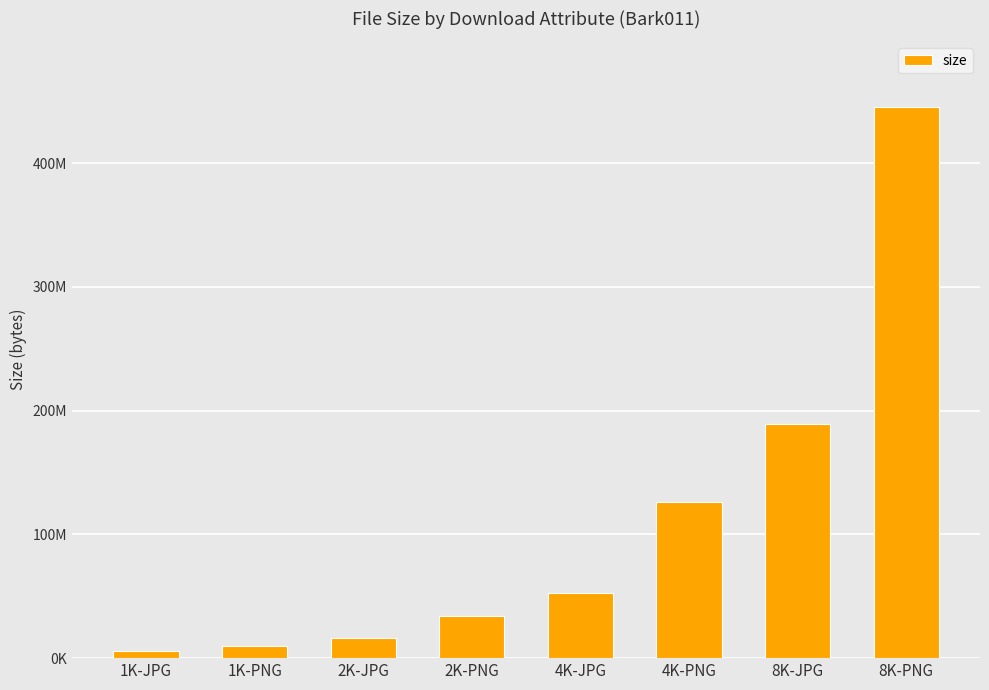

Which label corresponds to the smallest value in the chart?

1K-JPG